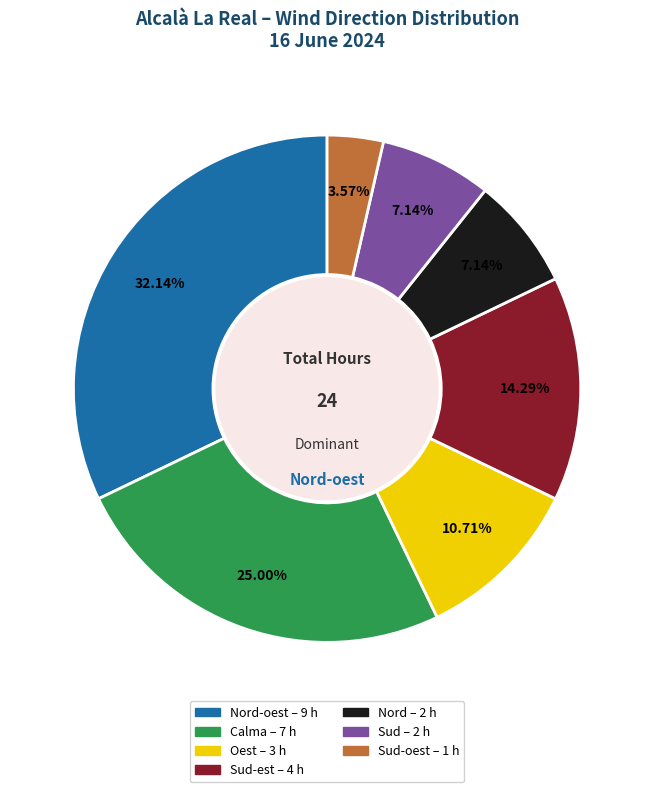

Does any single category account for the majority?

No